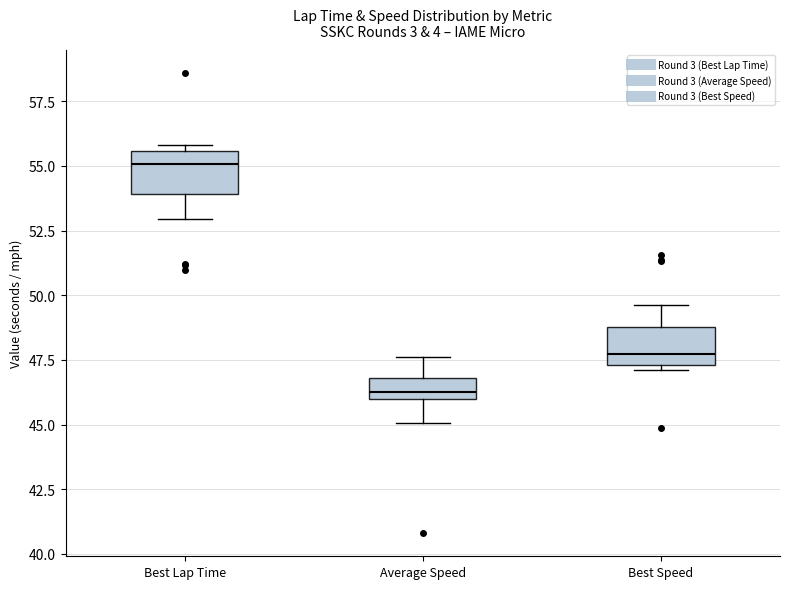

Reading left to right, read every box against the y-axis: the position of its median line, the range the box covers, and the ends of its whiskers. The values are not printed on the chart, so give them approximately, as read against the axis.

Best Lap Time: median 55.0, box 54.0 to 55.5, whiskers 53.0 to 56.0
Average Speed: median 46.5, box 46.0 to 47.0, whiskers 45.0 to 47.5
Best Speed: median 47.5 (just above the box's lower edge), box 47.5 to 49.0, whiskers 47.0 to 49.5